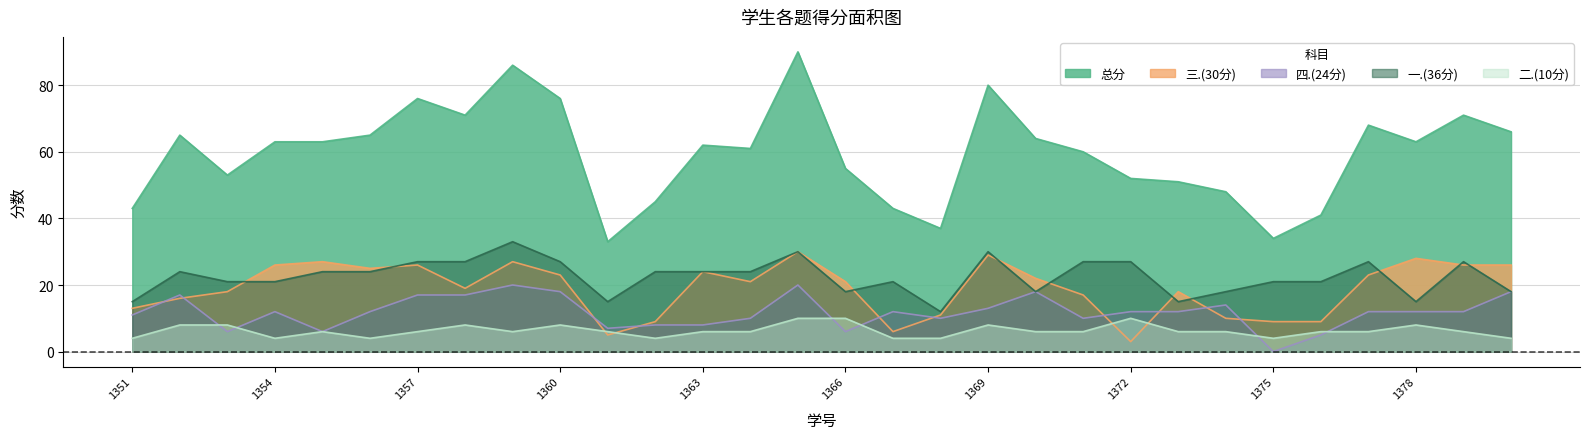

What is the highest value of the 一.(36分) series?

33